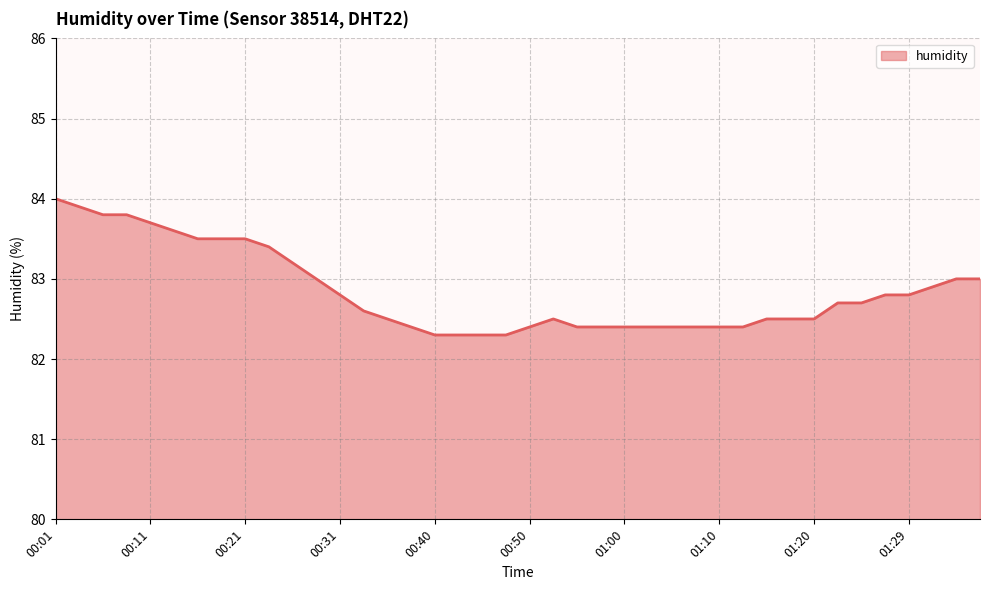

What is the smallest value displayed?

82.3